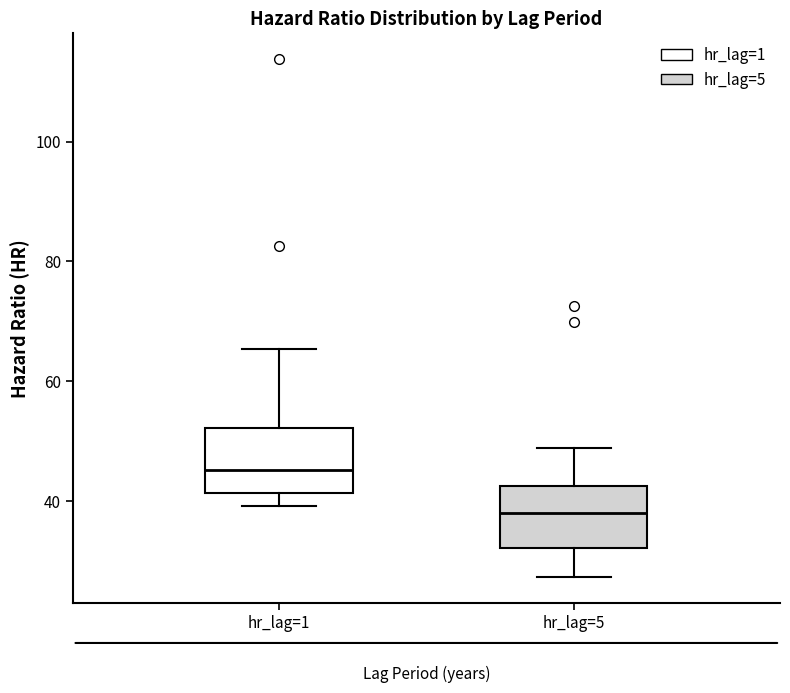

Reading left to right, transcribe this box plot: for each box, give where its median line is, the range the box spans, and where its two whiskers end, as read against the y-axis. The values are not printed on the chart, so give them approximately, as read against the axis.

hr_lag=1: median 46, box 42 to 52, whiskers 40 to 66
hr_lag=5: median 38, box 32 to 42, whiskers 28 to 48